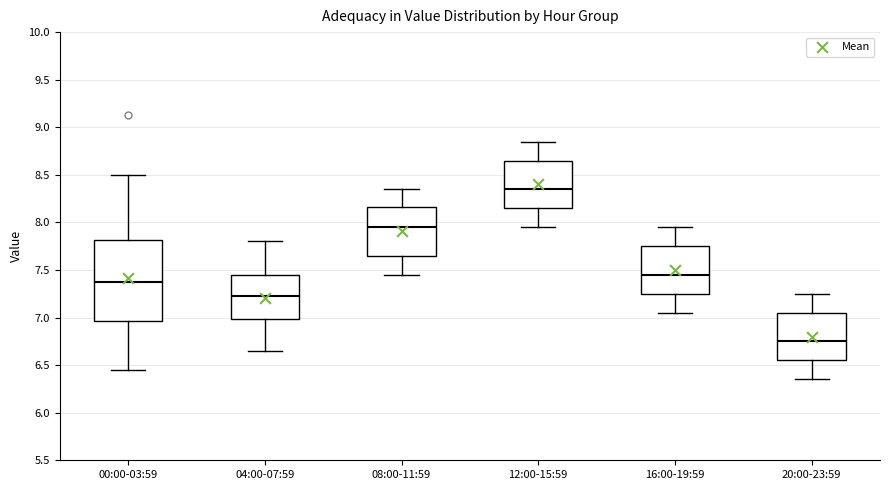

Which box is the tallest, from its lower edge to its upper edge?

00:00-03:59